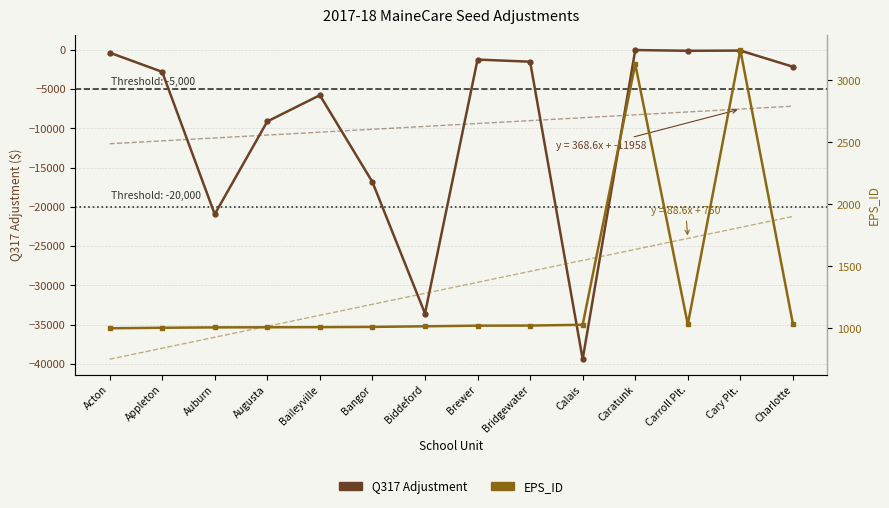

Which category has the lowest value across all series?

Calais